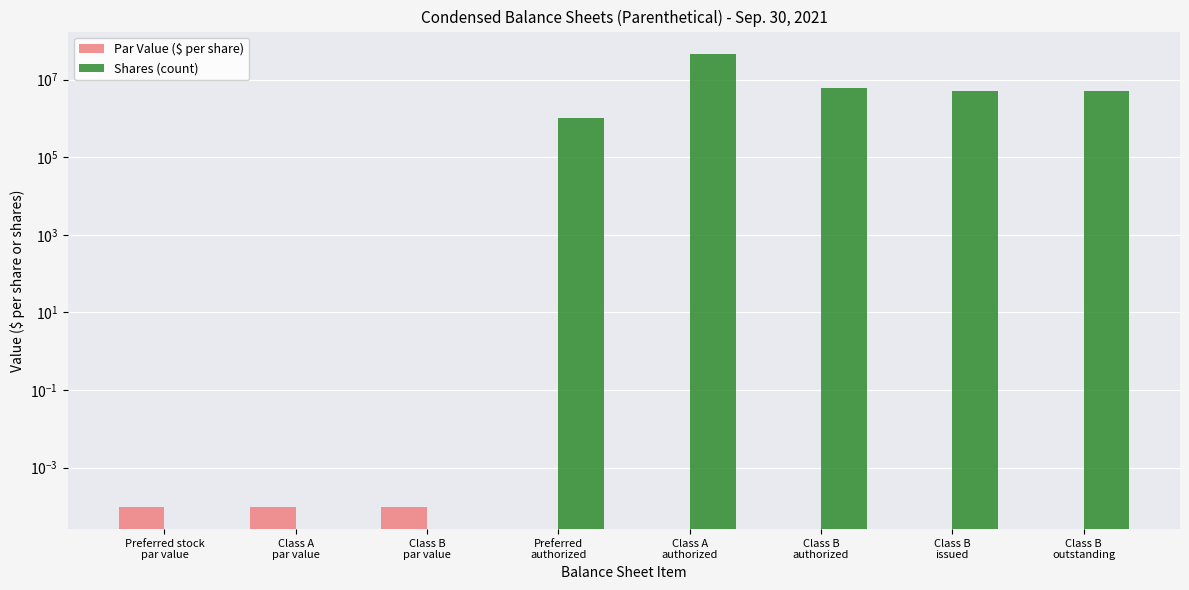

The value of Shares (count) at Class B
authorized is 2173350.3. True or false?

False